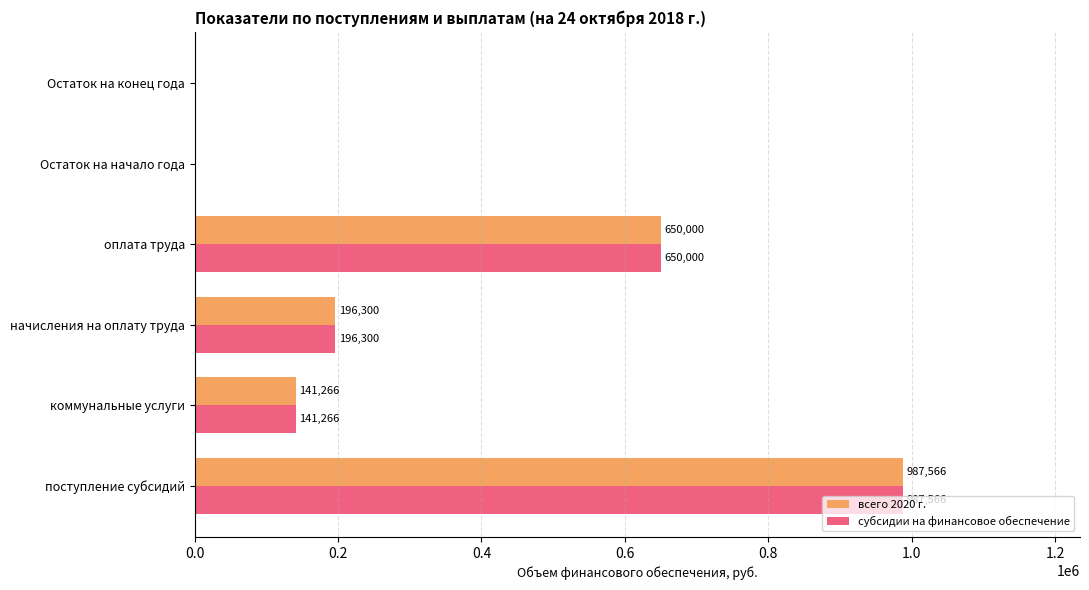

How many categories are shown in the chart?

6